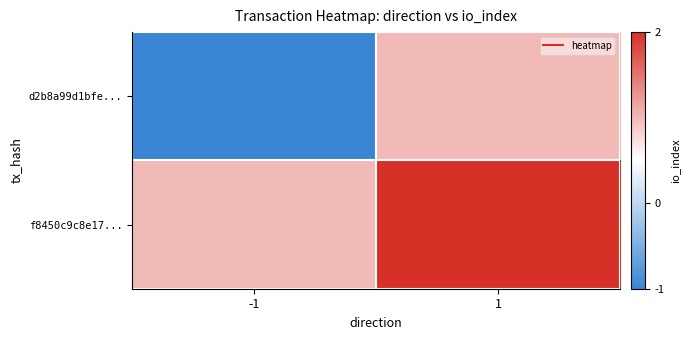

Which series has the largest total across all categories?

f8450c9c8e17...